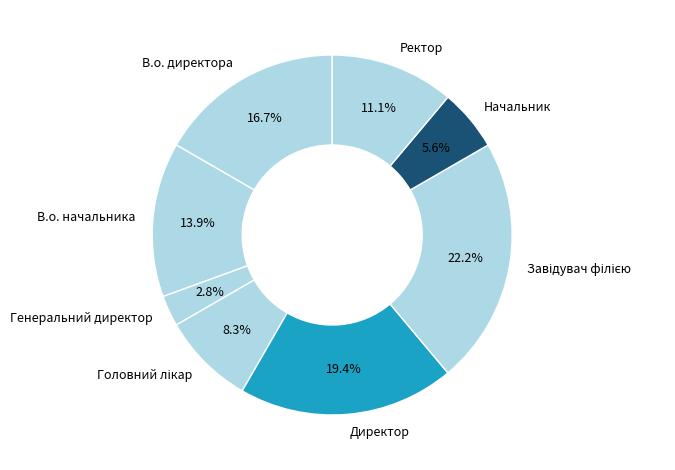

Between Директор and В.о. начальника, which is larger?

Директор